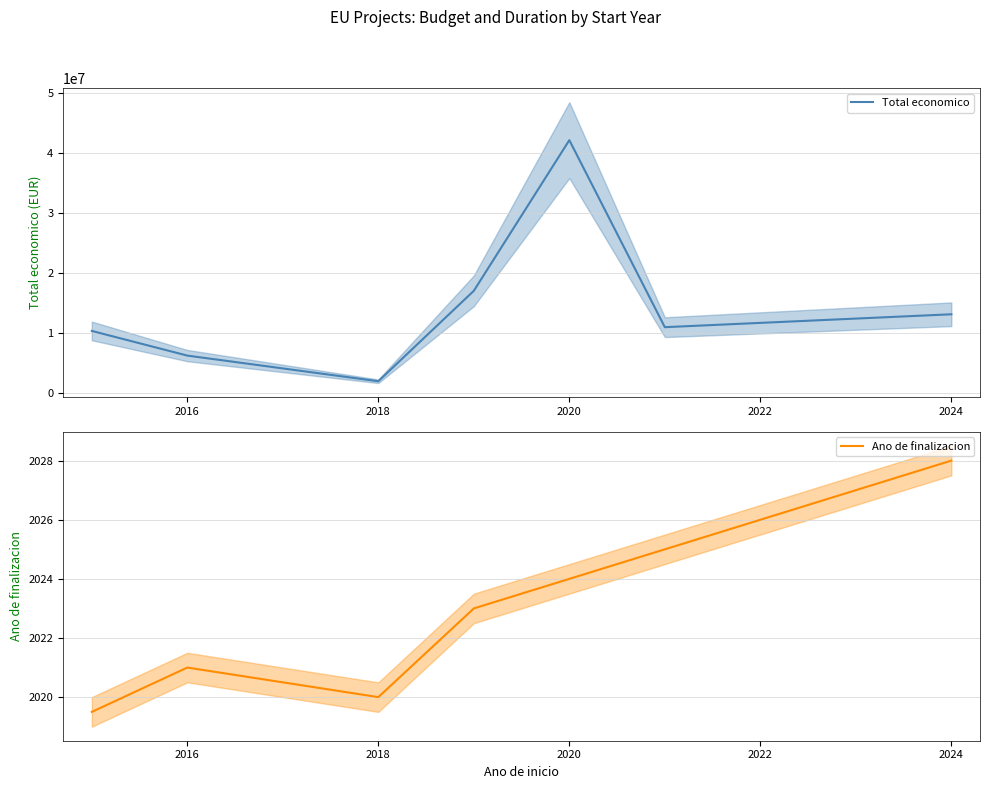

What is the average value of the Ano de finalizacion series?

2022.9